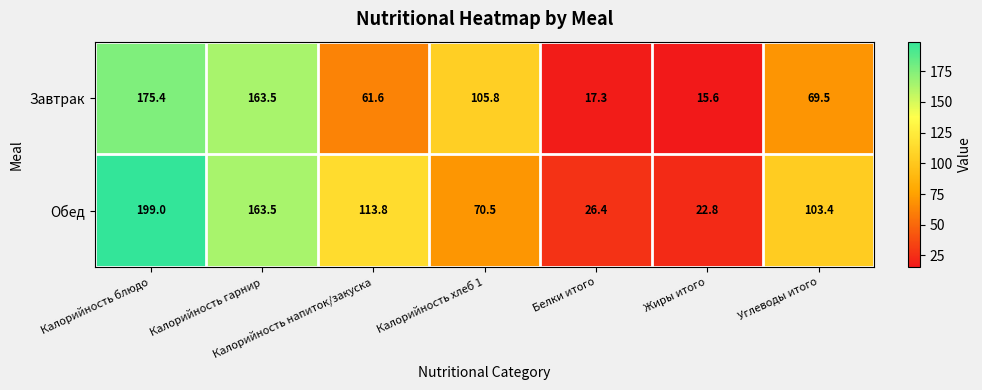

How many distinct data groups are displayed?

2